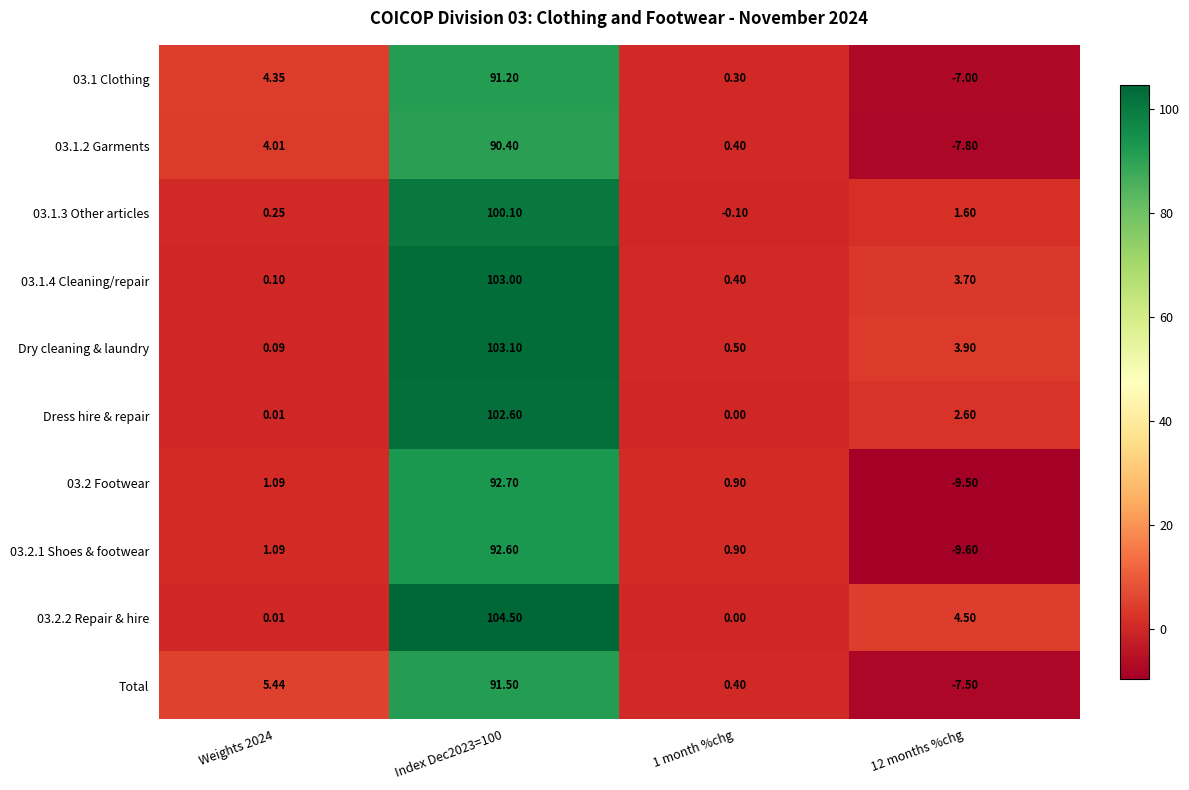

Is the value of 03.1.2 Garments at 1 month %chg greater than the value of 03.2.2 Repair & hire at Weights 2024?

Yes